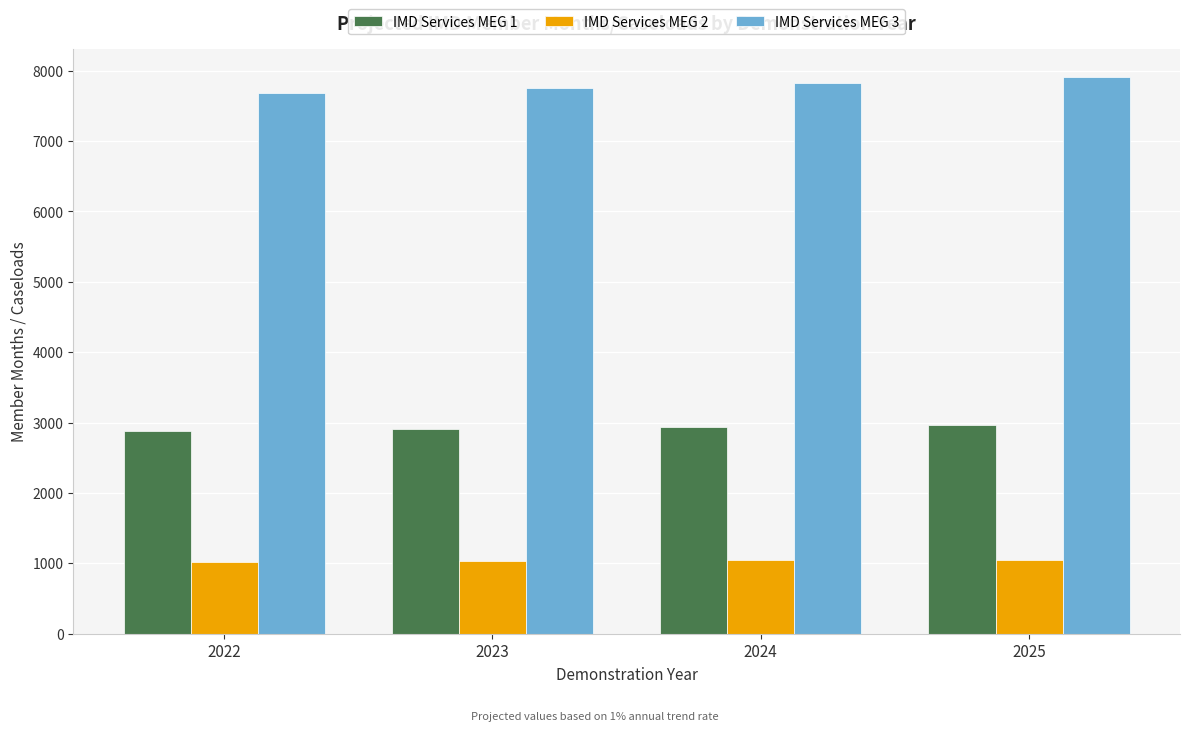

What is the difference between the maximum and minimum values in the IMD Services MEG 3 series?

232.6